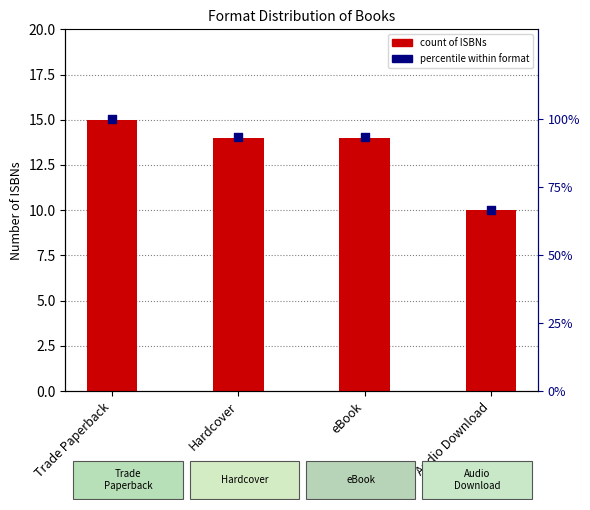

Which series reaches the maximum Y coordinate?

percentile within format